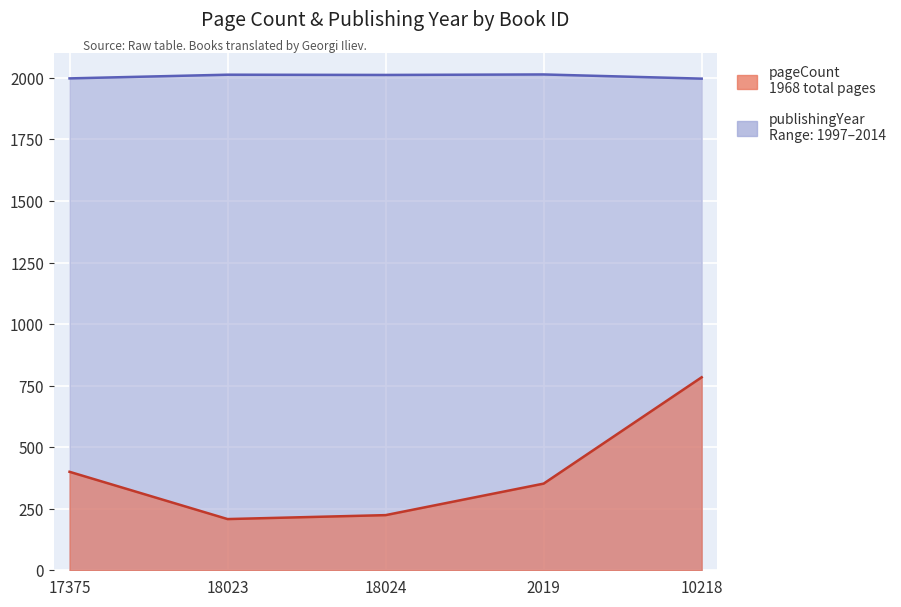

True or false: publishingYear and pageCount intersect in this chart.

False